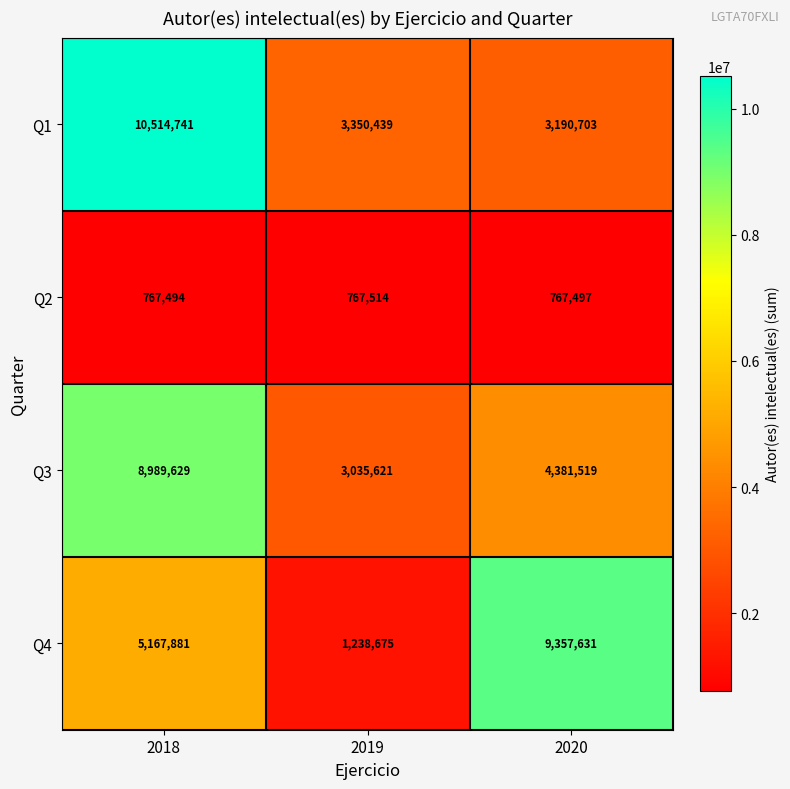

What is the total value across all series at 2020?

17697350